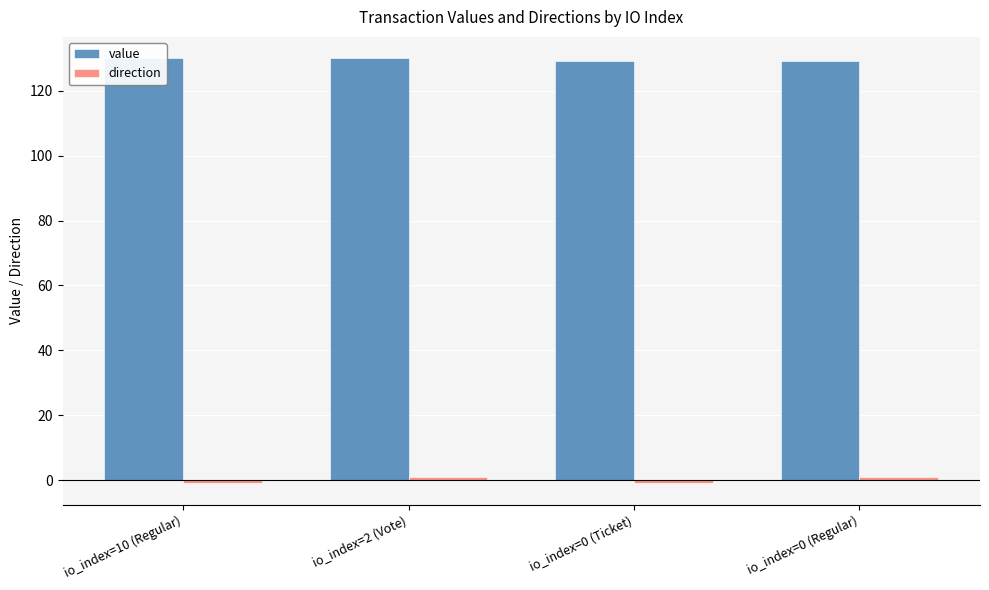

At how many categories does at least one series exceed 8?

4